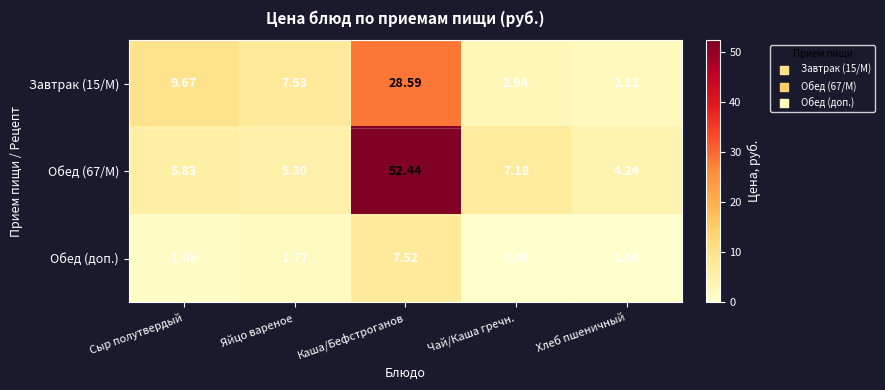

At which category does the chart reach its peak across all series?

Каша/Бефстроганов